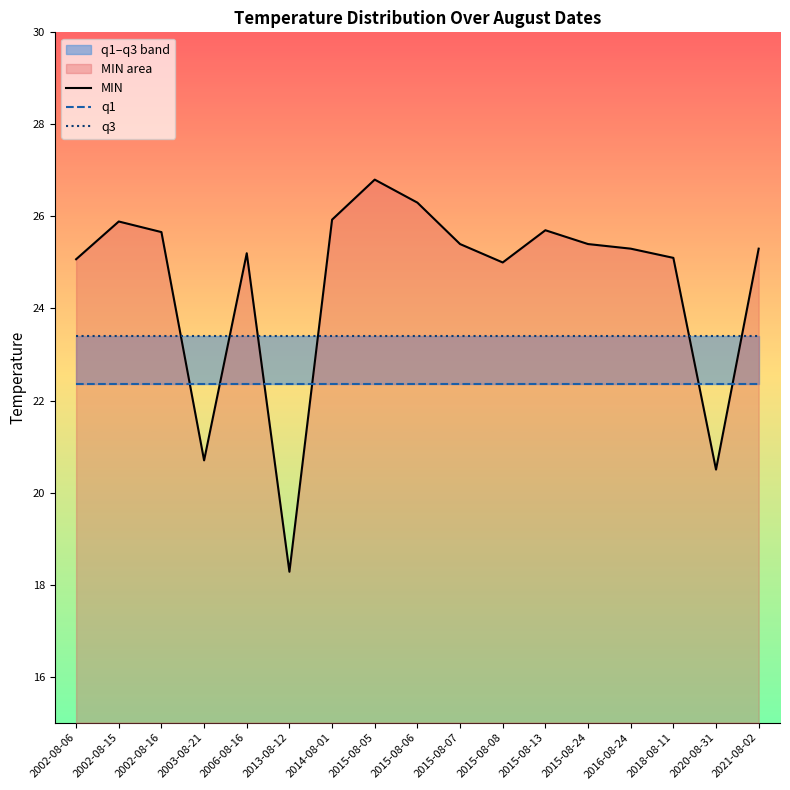

The q1 series shows 15.3 at 2016-08-24. True or false?

False